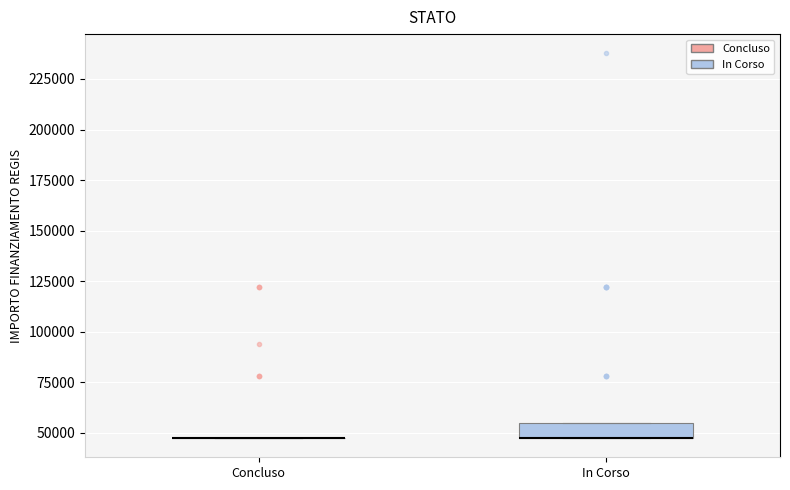

Reading left to right, transcribe this box plot: for each box, give where its median line is, the range the box spans, and where its two whiskers end, as read against the y-axis. The values are not printed on the chart, so give them approximately, as read against the axis.

Concluso: box collapsed to a line at 45000, whiskers 45000 to 45000
In Corso: median 45000 (drawn on the box's lower edge), box 45000 to 55000, whiskers 45000 to 55000